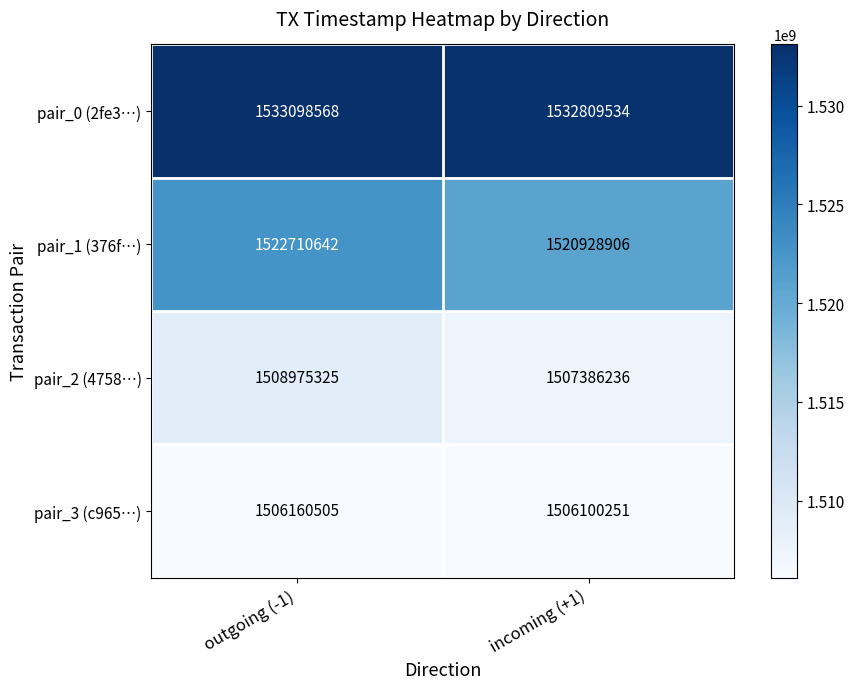

What value does the pair_1 (376f…) series have at outgoing (-1), to the nearest 50?

1522710650